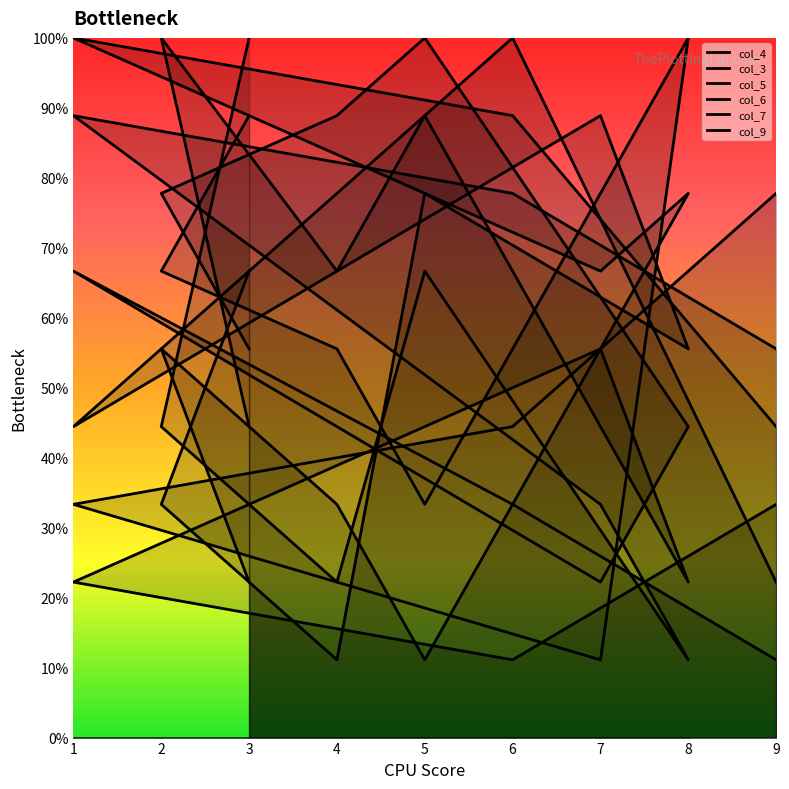

Which series has the largest total across all categories?

col_3